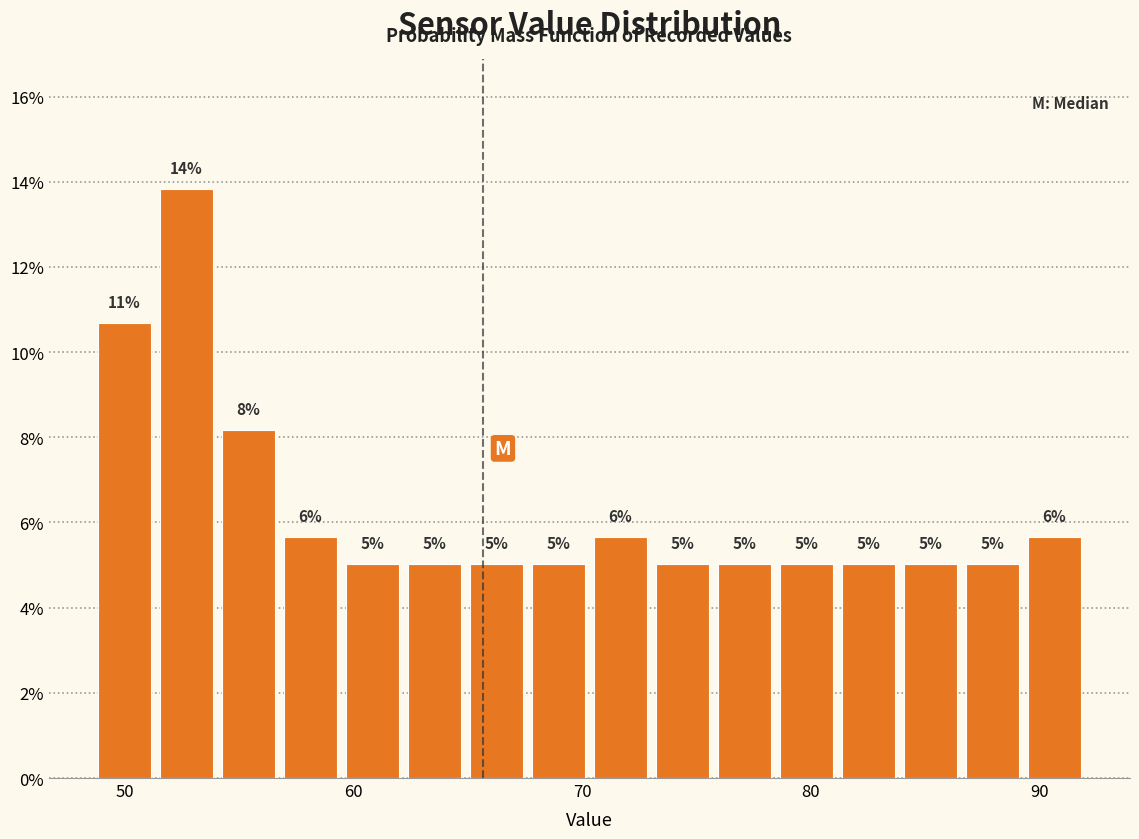

Read against the x-axis, roughly where is the centre of the tallest bar?

53